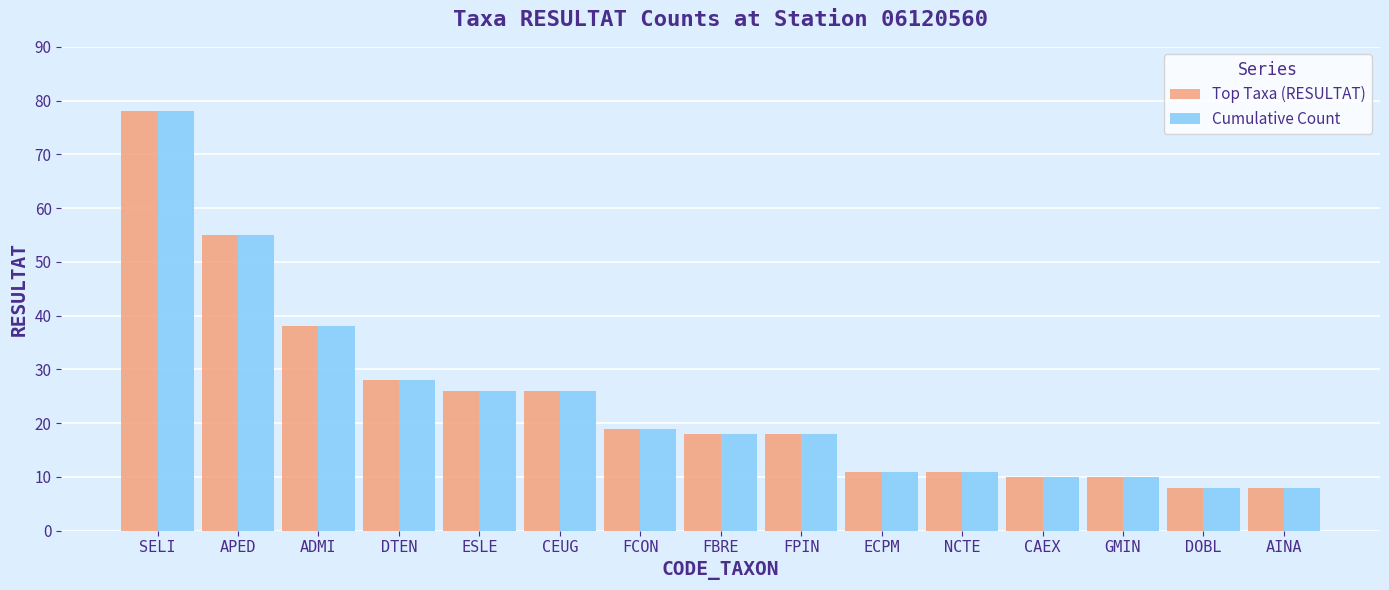

What are all the series names shown in the legend?

Top Taxa (RESULTAT), Cumulative Count